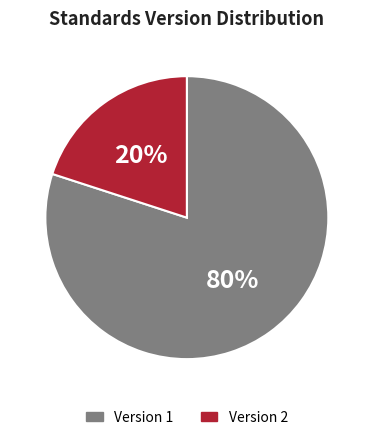

Does any single category account for the majority?

Yes